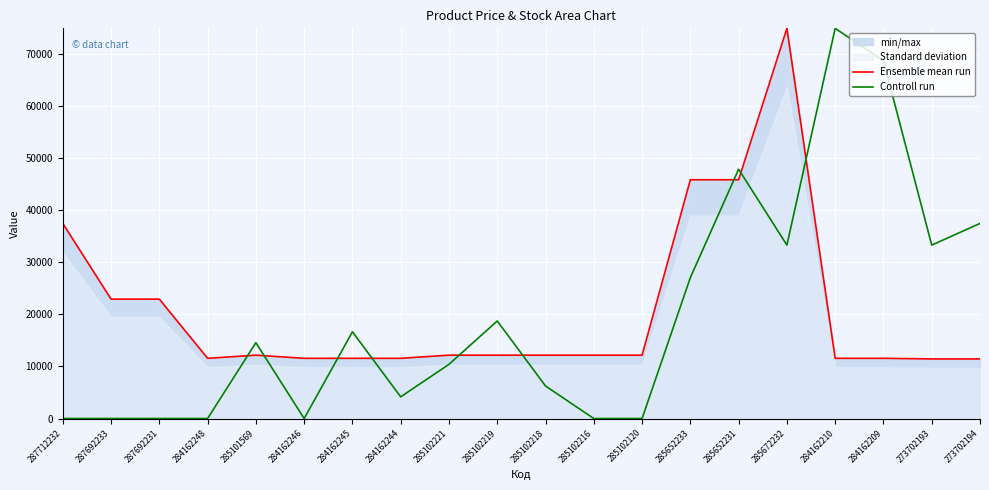

Which series has the widest spread of values?

Controll run